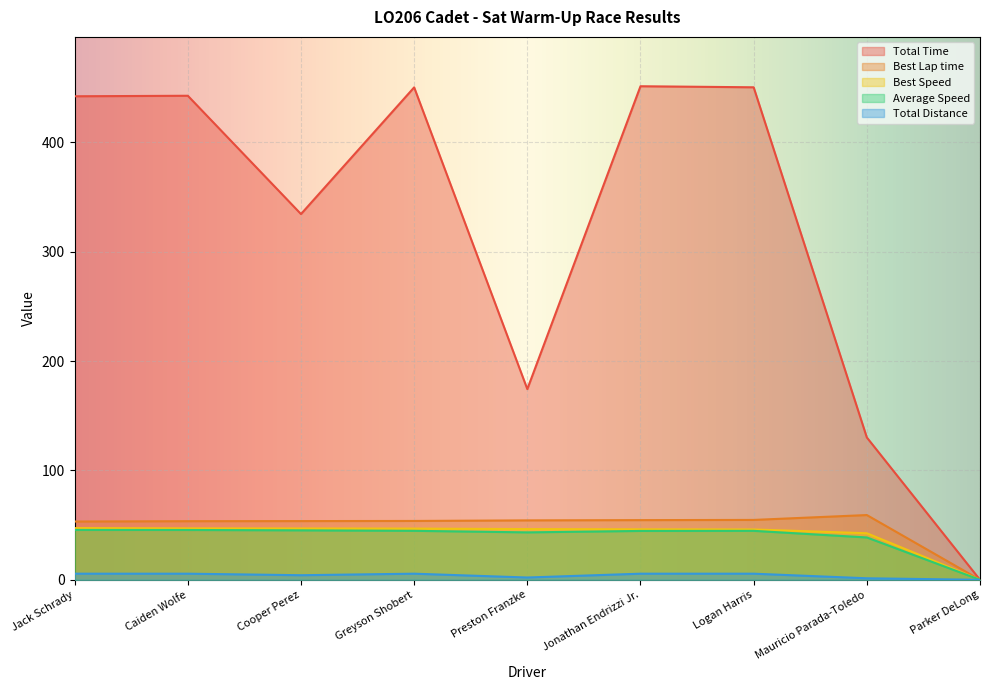

Reading left to right, extract all data points from this chart.

Total Time: Jack Schrady=442.0	Caiden Wolfe=442.5	Cooper Perez=334.4	Greyson Shobert=450.2	Preston Franzke=174.3	Jonathan Endrizzi Jr.=451.2	Logan Harris=450.2	Mauricio Parada-Toledo=130.1	Parker DeLong=0.0
Best Lap time: Jack Schrady=53.3	Caiden Wolfe=53.6	Cooper Perez=53.7	Greyson Shobert=53.8	Preston Franzke=54.3	Jonathan Endrizzi Jr.=54.6	Logan Harris=54.7	Mauricio Parada-Toledo=59.2	Parker DeLong=0.0
Best Speed: Jack Schrady=47.3	Caiden Wolfe=47.0	Cooper Perez=46.9	Greyson Shobert=46.8	Preston Franzke=46.4	Jonathan Endrizzi Jr.=46.2	Logan Harris=46.0	Mauricio Parada-Toledo=42.6	Parker DeLong=0.0
Average Speed: Jack Schrady=45.6	Caiden Wolfe=45.6	Cooper Perez=45.2	Greyson Shobert=44.8	Preston Franzke=43.4	Jonathan Endrizzi Jr.=44.7	Logan Harris=44.8	Mauricio Parada-Toledo=38.7	Parker DeLong=0.0
Total Distance: Jack Schrady=5.6	Caiden Wolfe=5.6	Cooper Perez=4.2	Greyson Shobert=5.6	Preston Franzke=2.1	Jonathan Endrizzi Jr.=5.6	Logan Harris=5.6	Mauricio Parada-Toledo=1.4	Parker DeLong=0.0